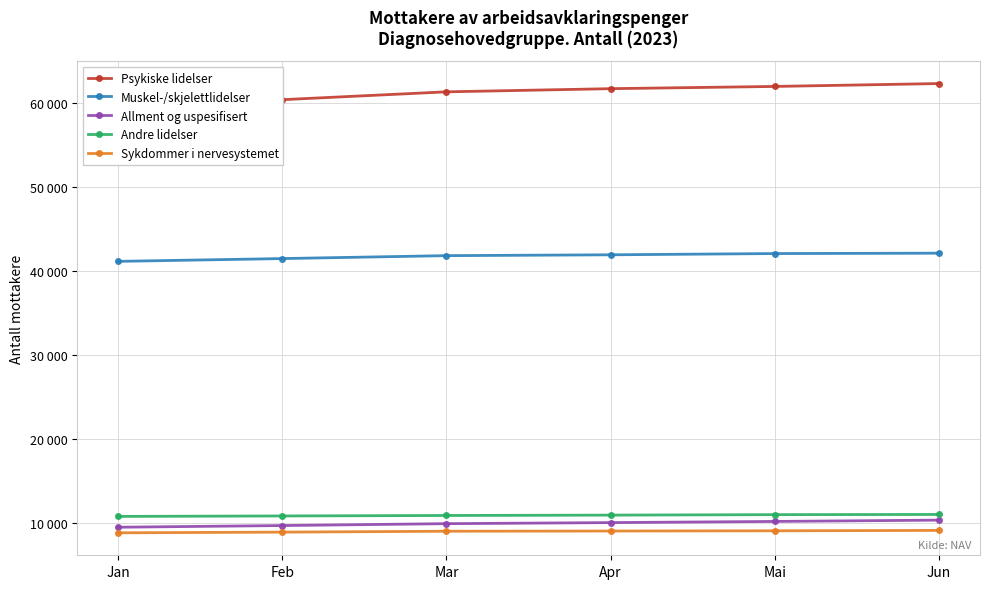

What is the label of the 3rd point from the right?

Apr